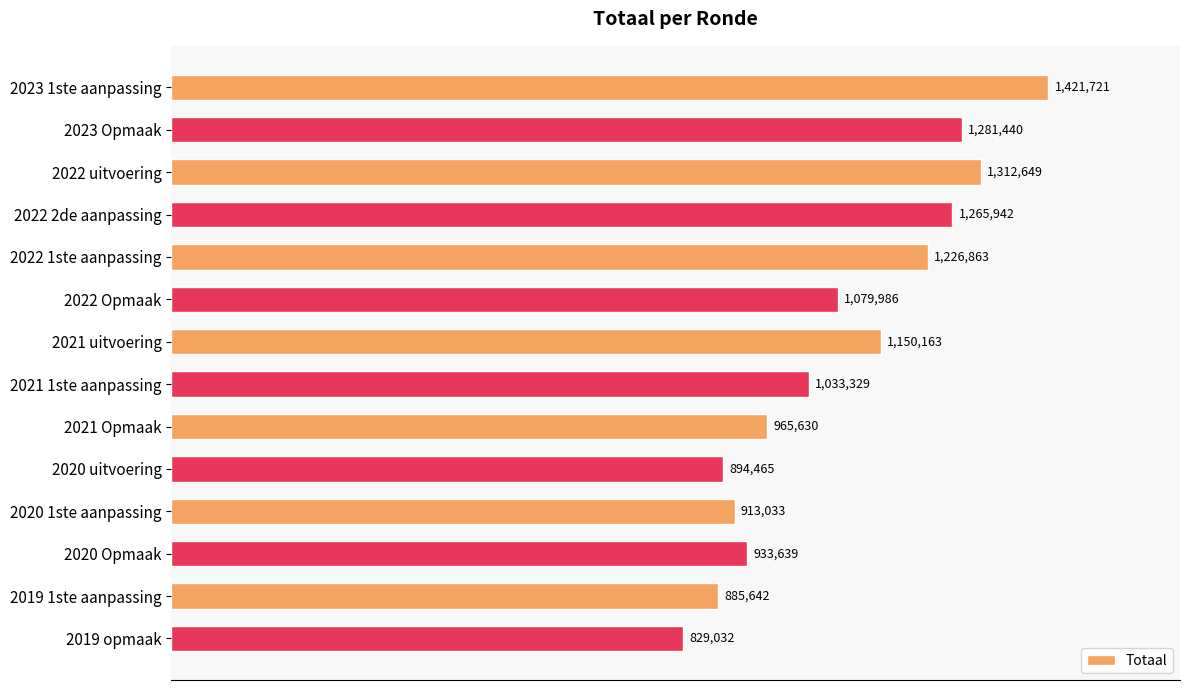

Where is the data nearest to the value 1125376?

2021 uitvoering